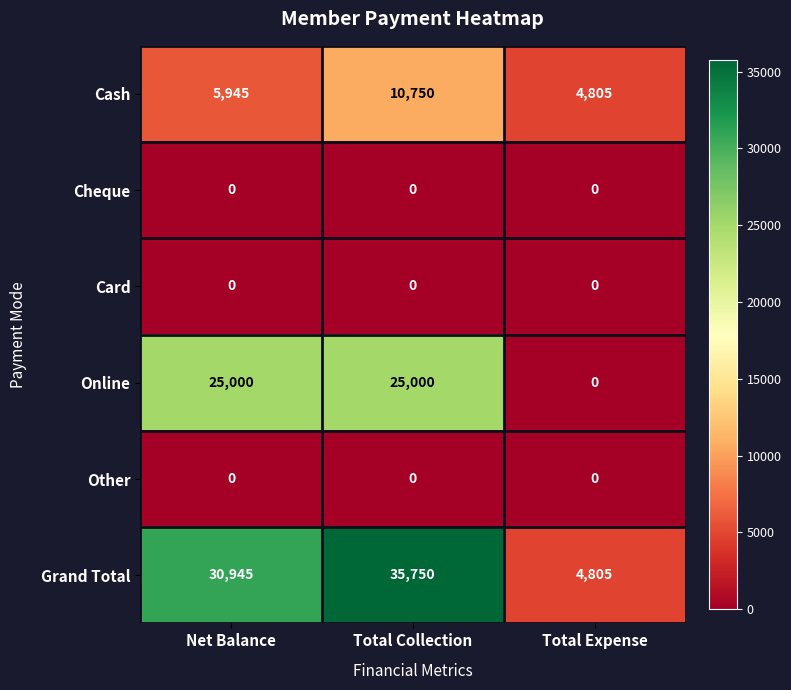

At which category is the sum across all series the highest?

Total Collection